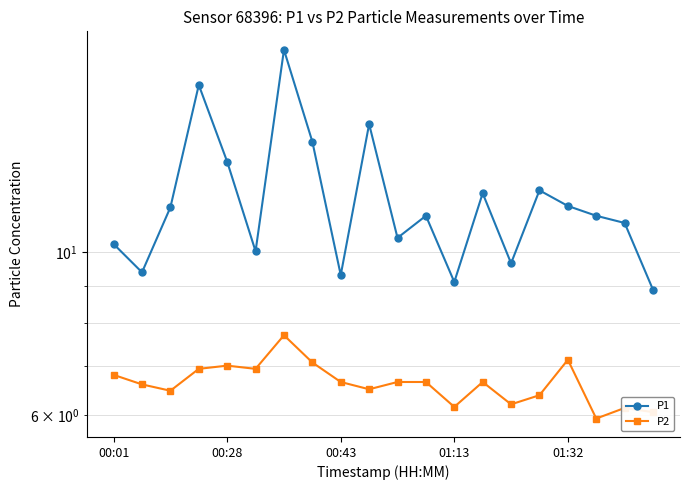

What is the maximum value for P2?

7.7